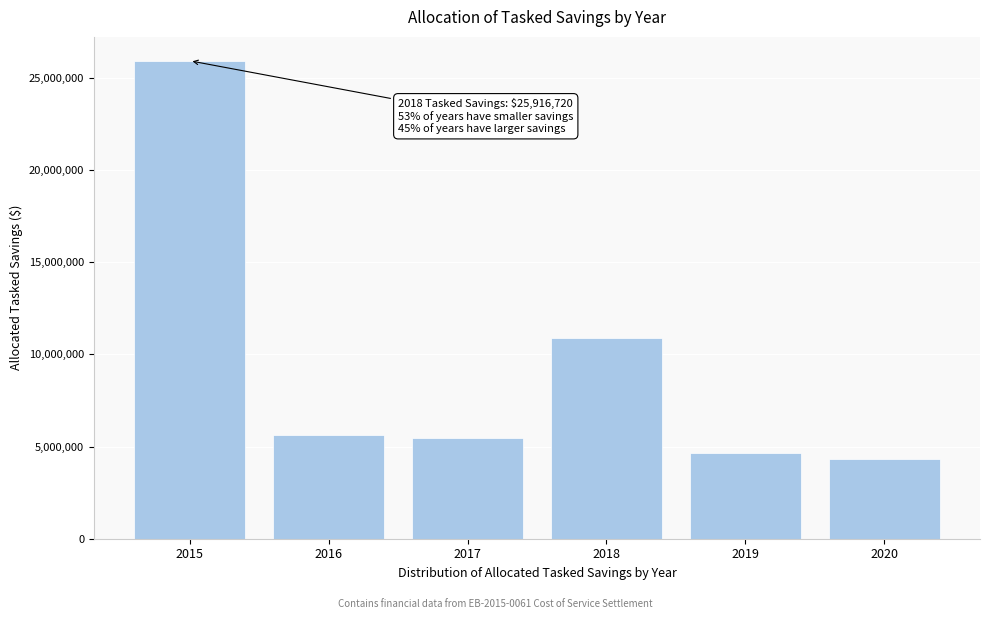

Reading left to right, extract all data points from this chart.

25916720	5600807	5448710	10878282	4652586	4302895